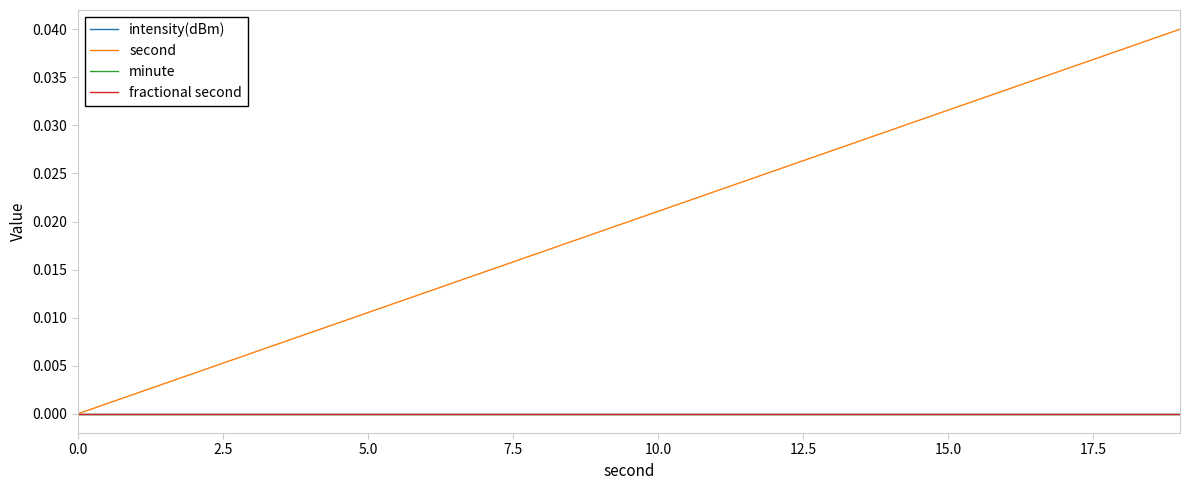

Does the chart display data point markers on the line(s)?

No